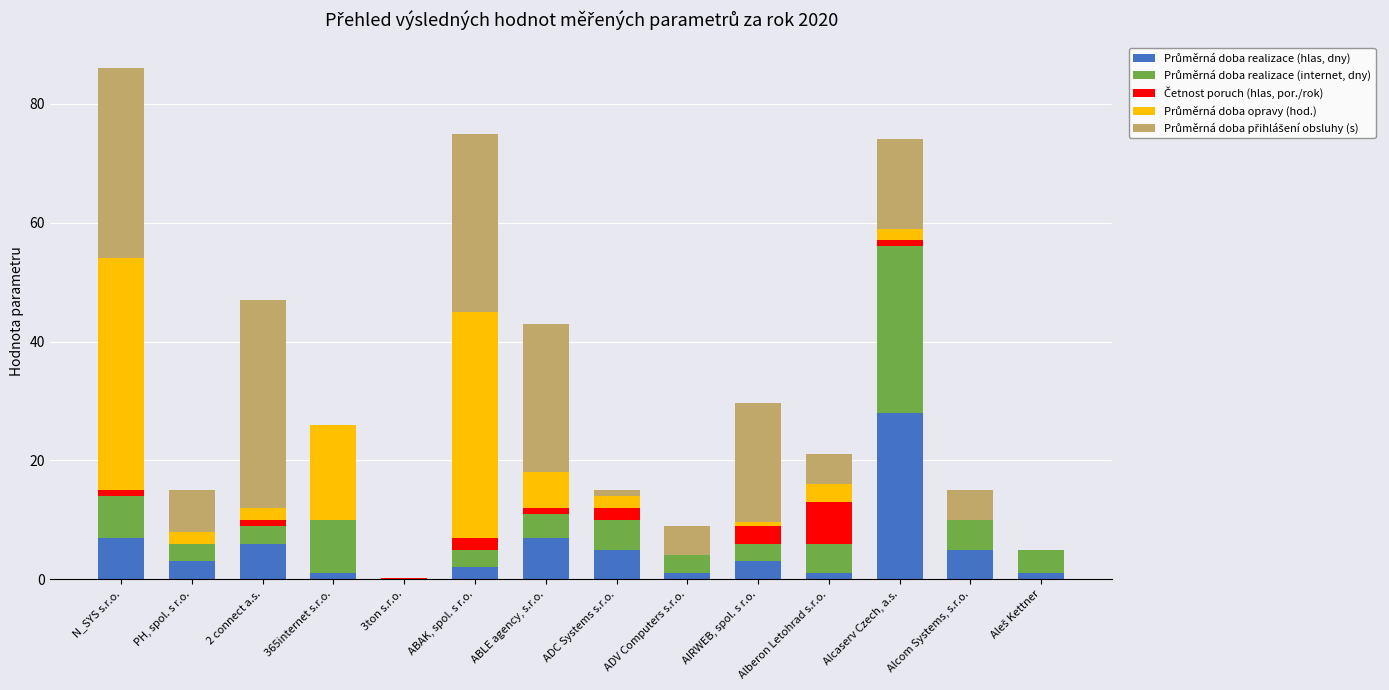

At which category is the sum across all series the highest?

N_SYS s.r.o.